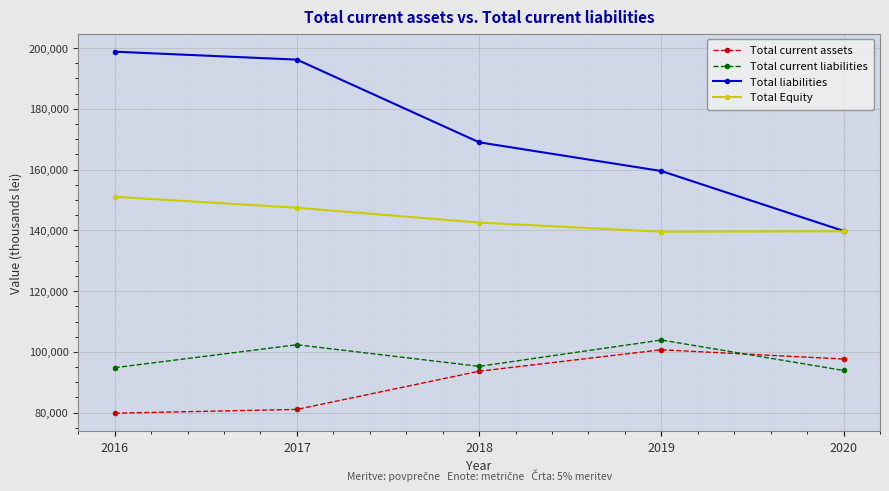

True or false: Total current assets and Total liabilities cross at least once.

False